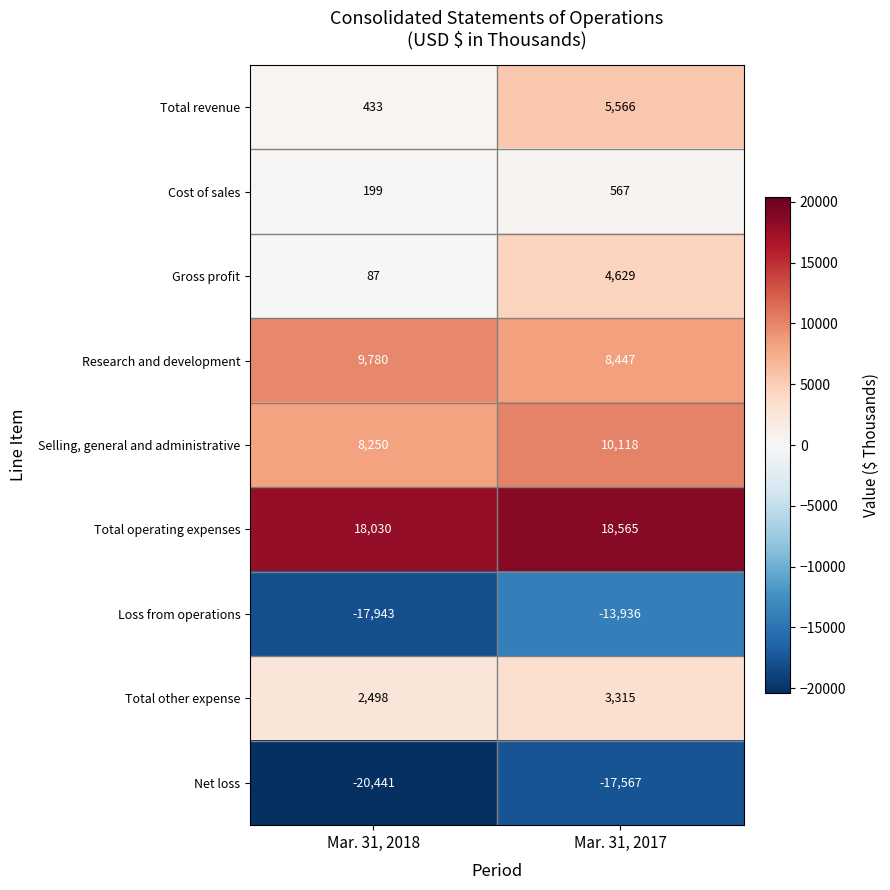

What is the sum of the Total operating expenses values at Mar. 31, 2017 and Mar. 31, 2018?

36595